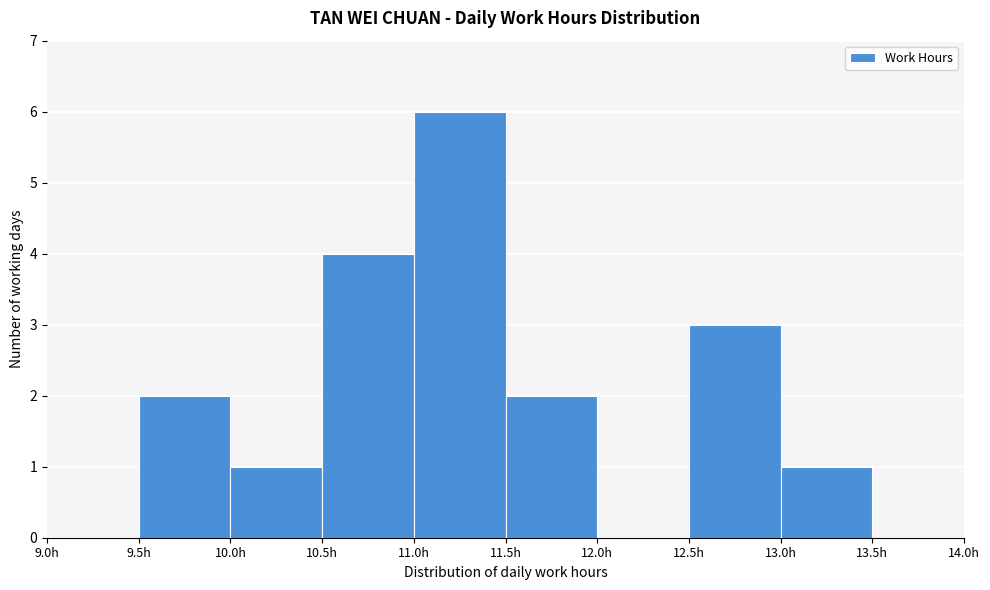

Reading left to right, list every bar in this chart as the range it spans on the x-axis followed by its height. The values are not printed on the chart, so give them approximately, as read against the axis.

9.0 to 9.5: 0
9.5 to 10.0: 2
10.0 to 10.5: 1
10.5 to 11.0: 4
11.0 to 11.5: 6
11.5 to 12.0: 2
12.0 to 12.5: 0
12.5 to 13.0: 3
13.0 to 13.5: 1
13.5 to 14.0: 0